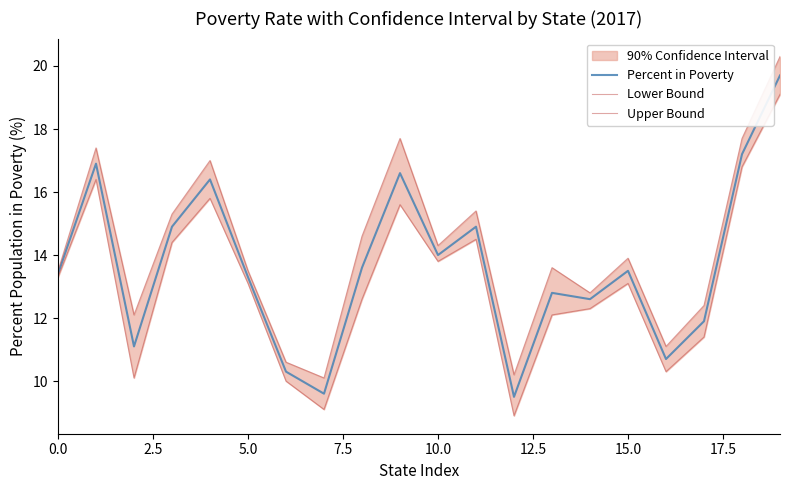

Rank the series by their average value, from highest to lowest.

Upper Bound, Percent in Poverty, Lower Bound